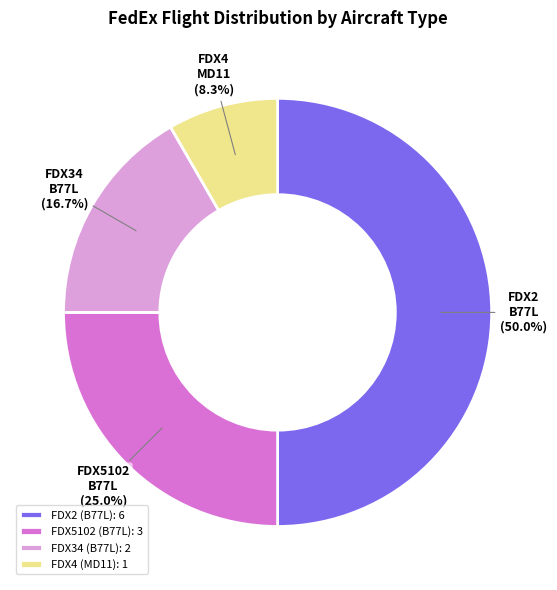

Which slice is the largest?

FDX2